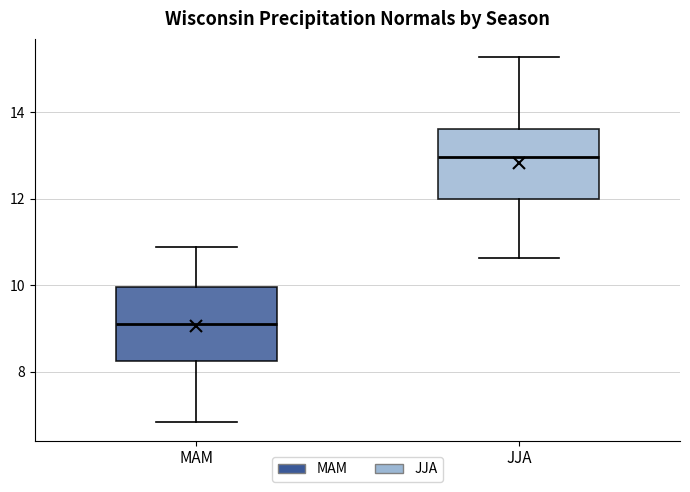

Reading left to right, read every box against the y-axis: the position of its median line, the range the box covers, and the ends of its whiskers. The values are not printed on the chart, so give them approximately, as read against the axis.

MAM: median 9.2, box 8.2 to 10.0, whiskers 6.8 to 10.8
JJA: median 13.0, box 12.0 to 13.6, whiskers 10.6 to 15.2